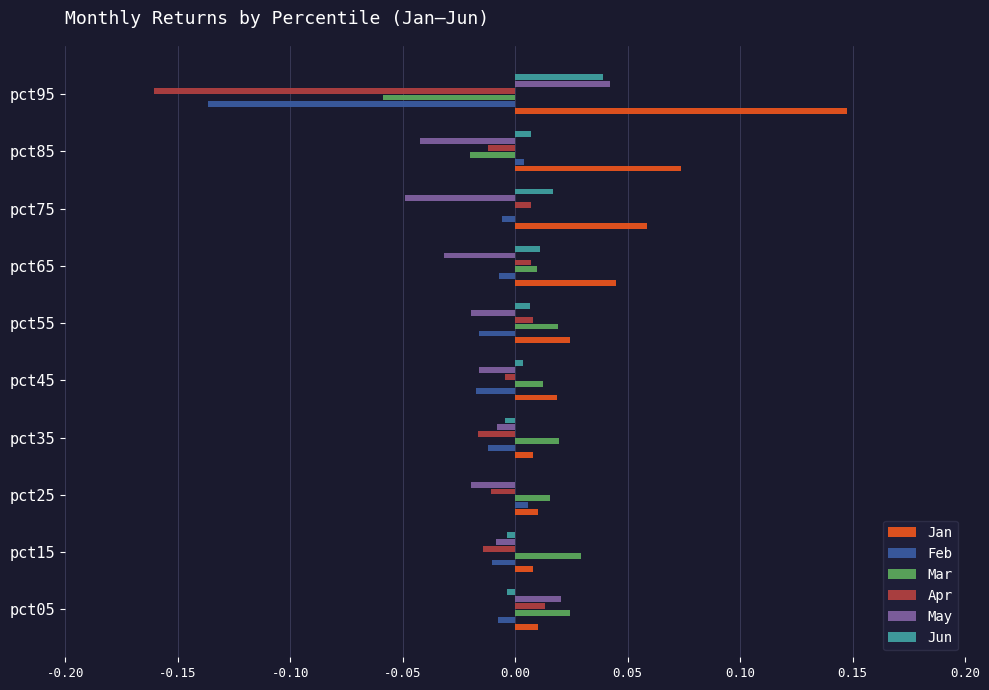

What are all the series names shown in the legend?

Jan, Feb, Mar, Apr, May, Jun